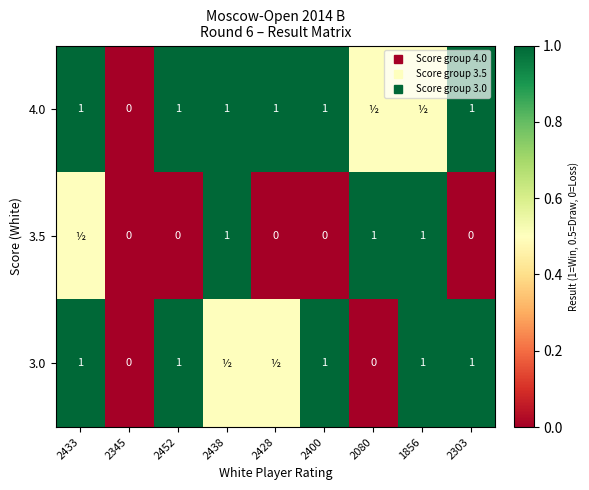

Read the 3.0 value at 2452.

1.0